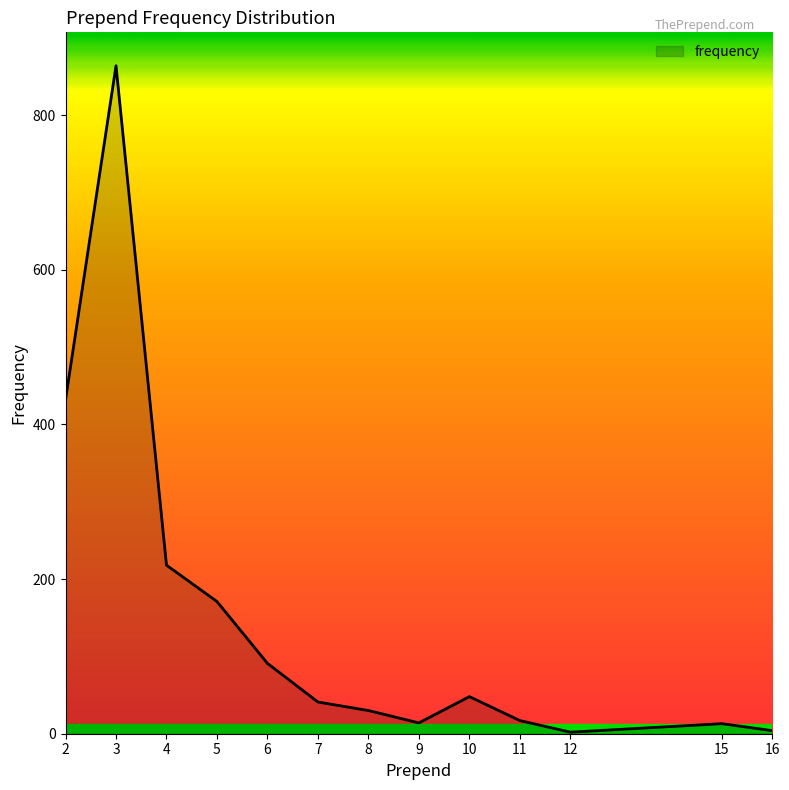

True or false: the data shows 684 at 2.

False